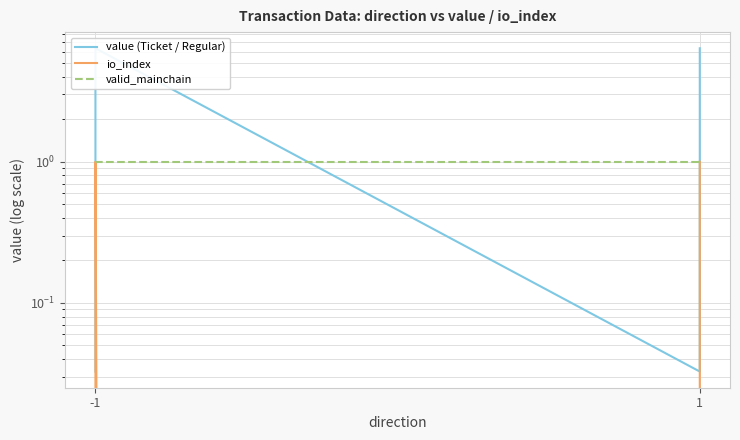

Which category has the lowest value across all series?

-1